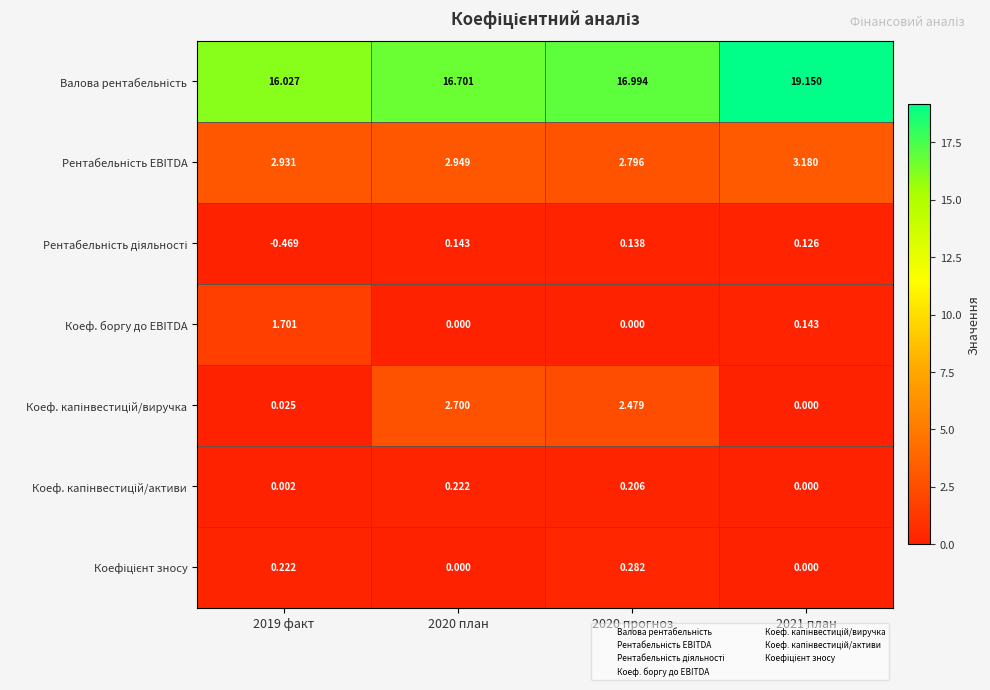

Which has a higher value, 2019 факт or 2020 прогноз?

2020 прогноз